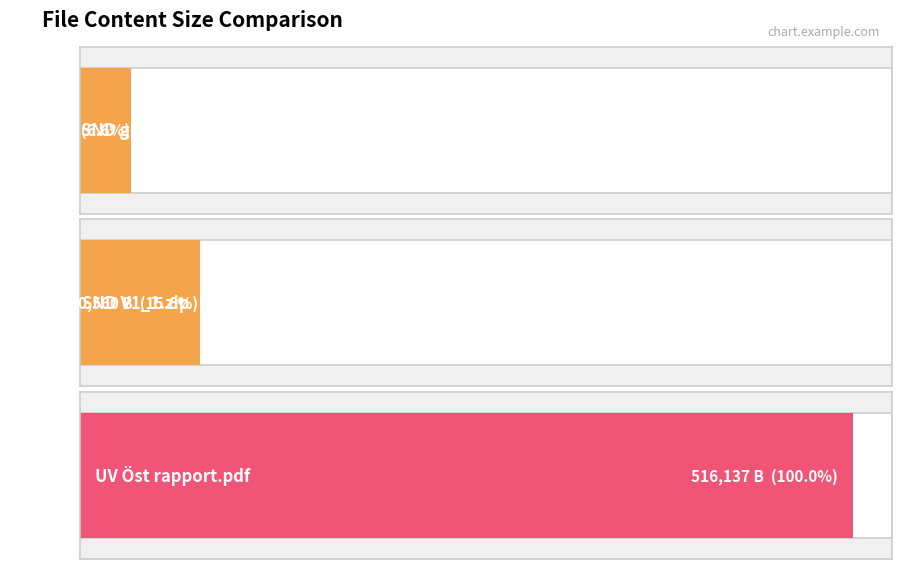

What value does the data have at SND 2087-001-V1_1_gml.zip, to the nearest 10?

34210